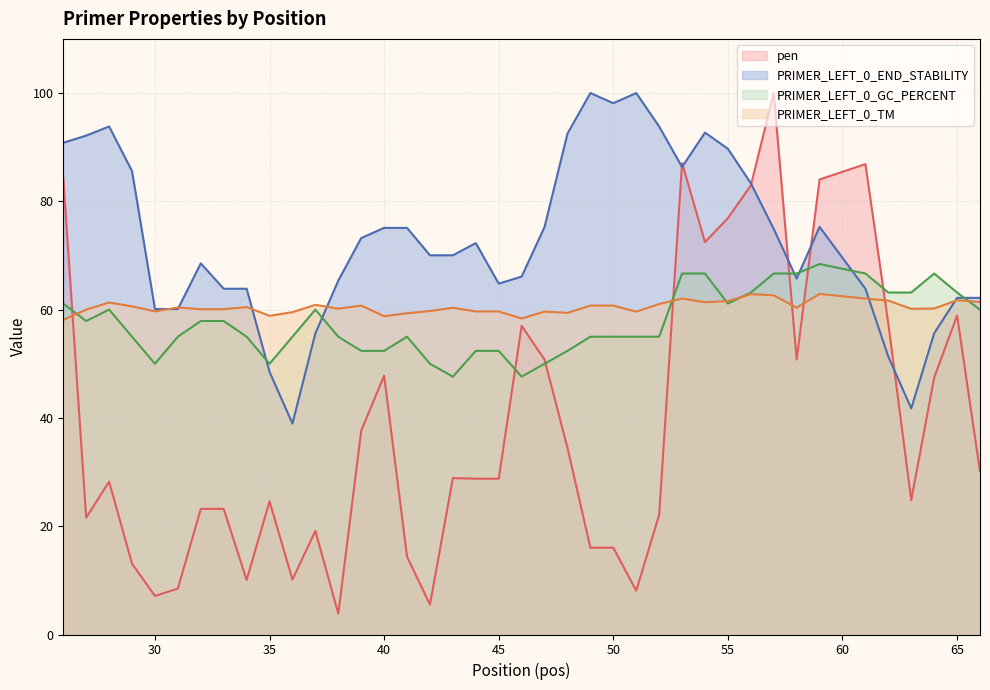

At which label does pen reach its minimum?

38